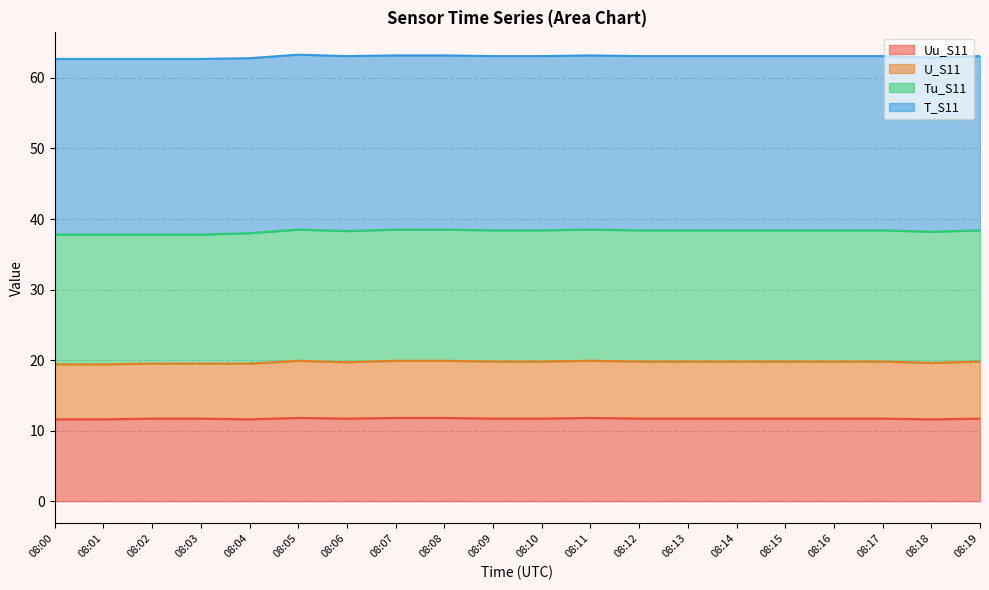

What is the total value across all series at 08:18?

62.9